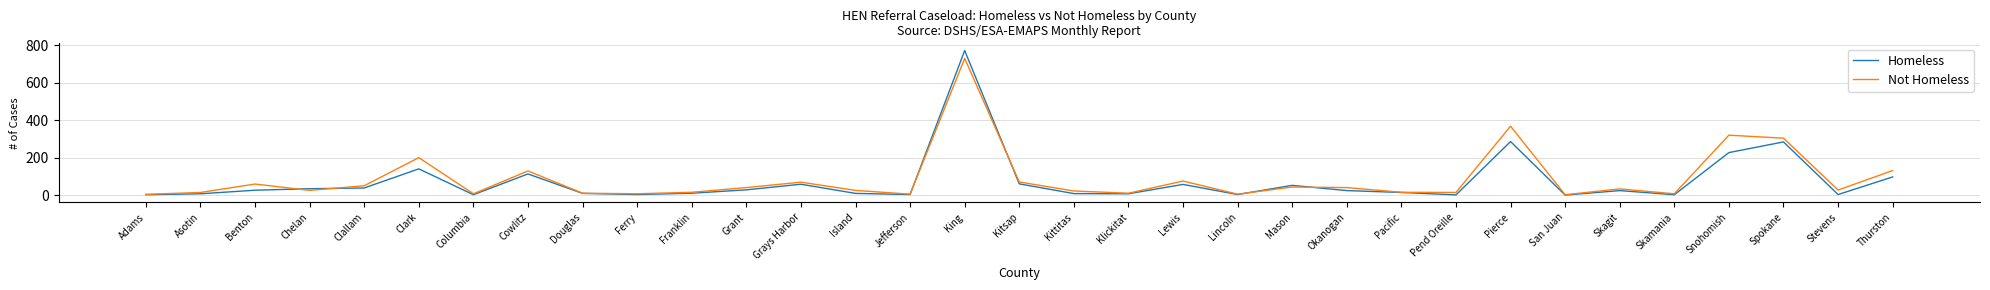

What is the spread (max minus min) of values at San Juan?

2